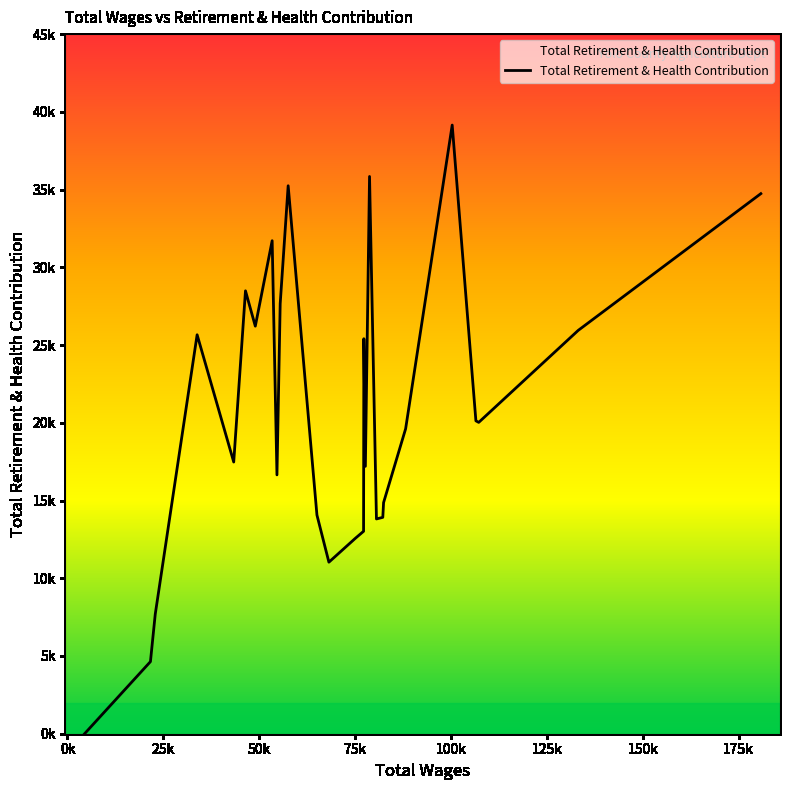

Reading left to right, list all the values displayed in this chart.

0	4636	7695	25661	17475	28488	26215	31711	16649	27661	35246	14067	11034	12571	13021	25407	17199	35843	13815	13917	14867	19613	39150	20126	20026	25943	34738